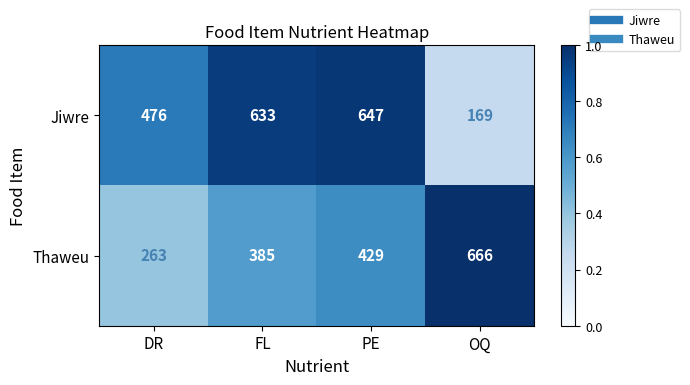

The Thaweu series shows 429 at PE. True or false?

True